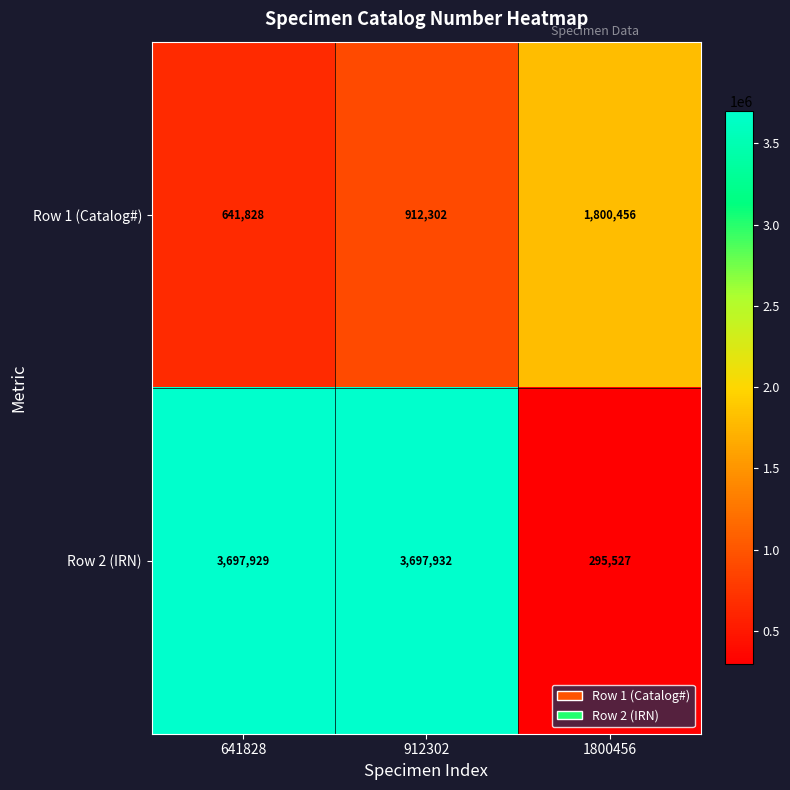

Reading left to right, extract all data points from this chart.

Row 1 (Catalog#): 641828=641828	912302=912302	1800456=1800456
Row 2 (IRN): 641828=3697929	912302=3697932	1800456=295527